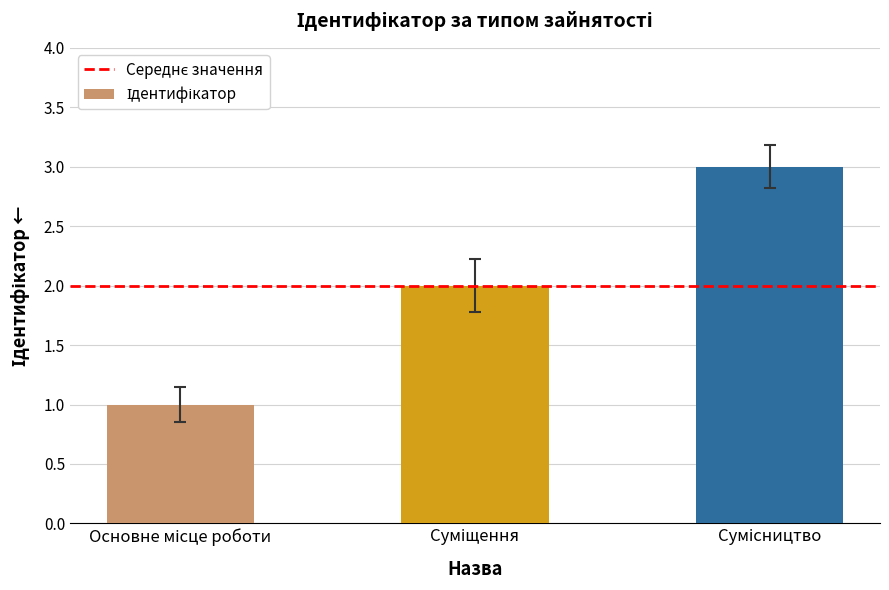

What is the sum of all values?

6